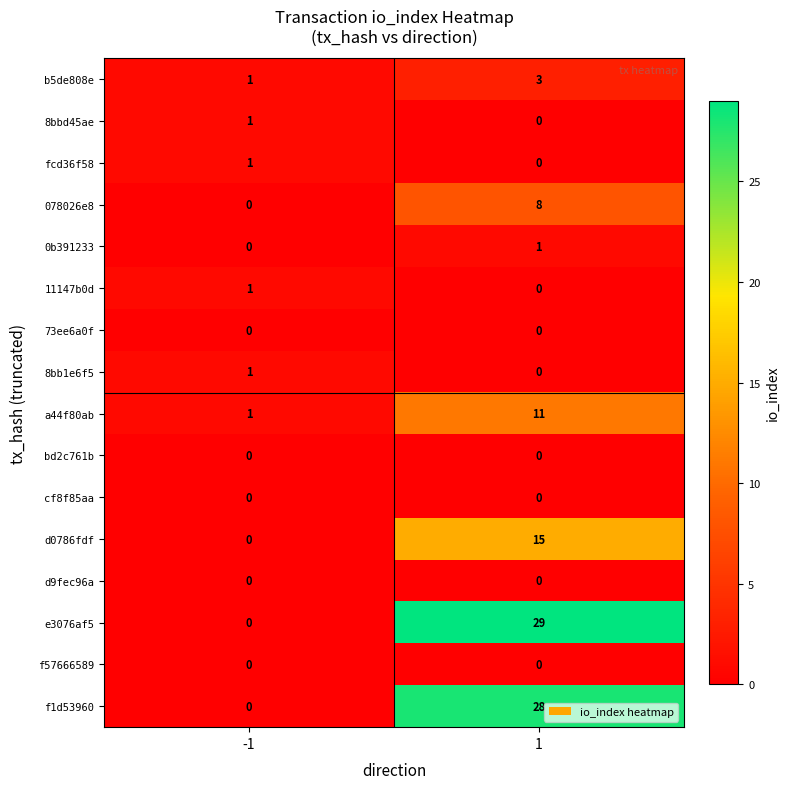

Which series has the largest range (max minus min)?

e3076af5